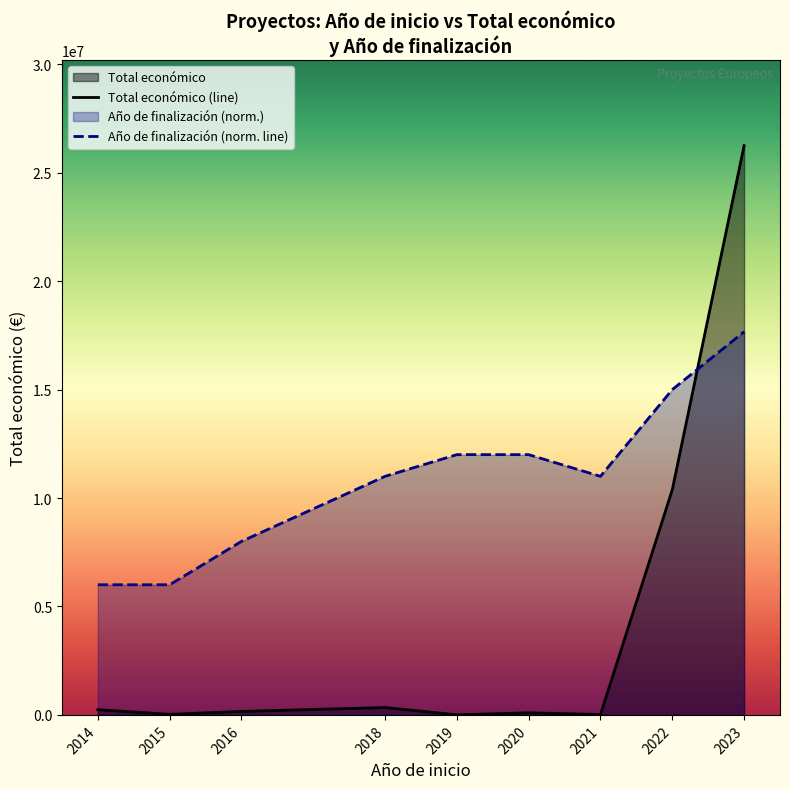

Where does the Total económico (line) series first go above 160541?

2014